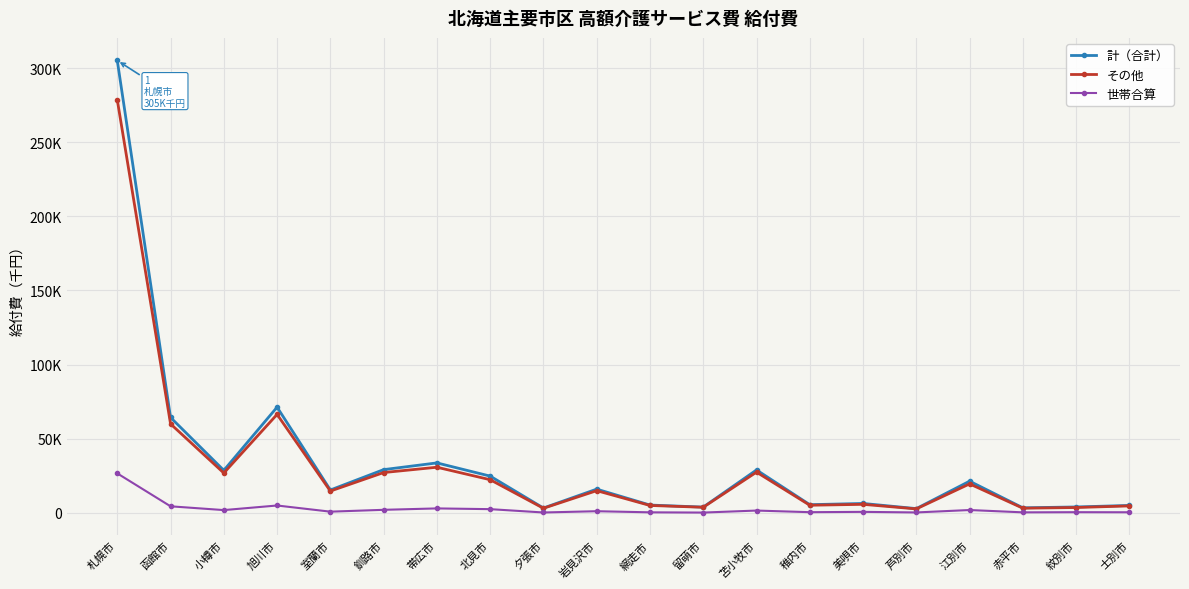

Which series has the largest total across all categories?

計（合計）